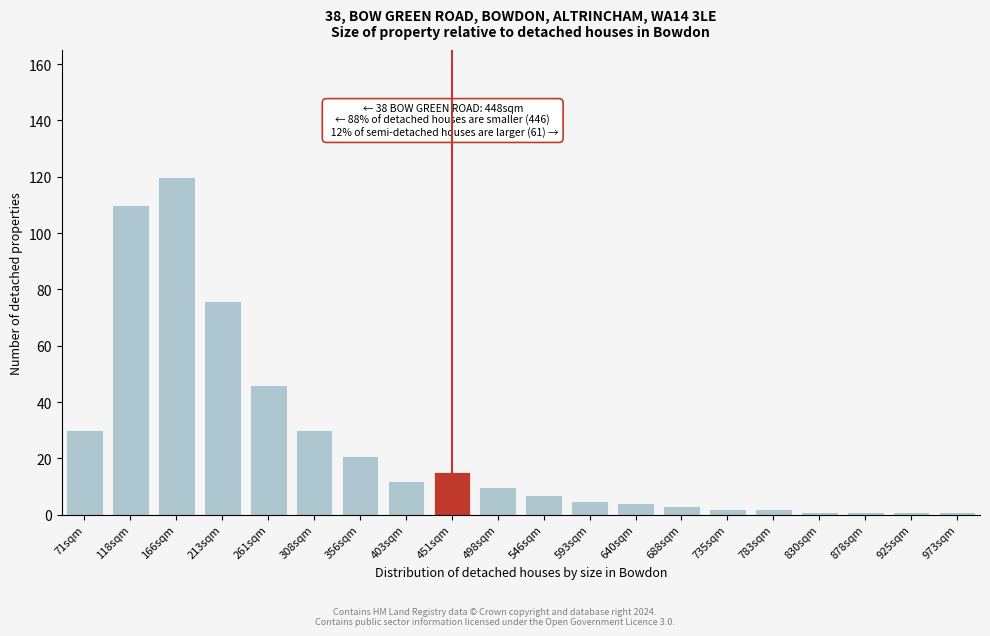

Reading left to right, transcribe all the data shown in this chart.

71sqm=30	118sqm=110	166sqm=120	213sqm=76	261sqm=46	308sqm=30	356sqm=21	403sqm=12	451sqm=15	498sqm=10	546sqm=7	593sqm=5	640sqm=4	688sqm=3	735sqm=2	783sqm=2	830sqm=1	878sqm=1	925sqm=1	973sqm=1